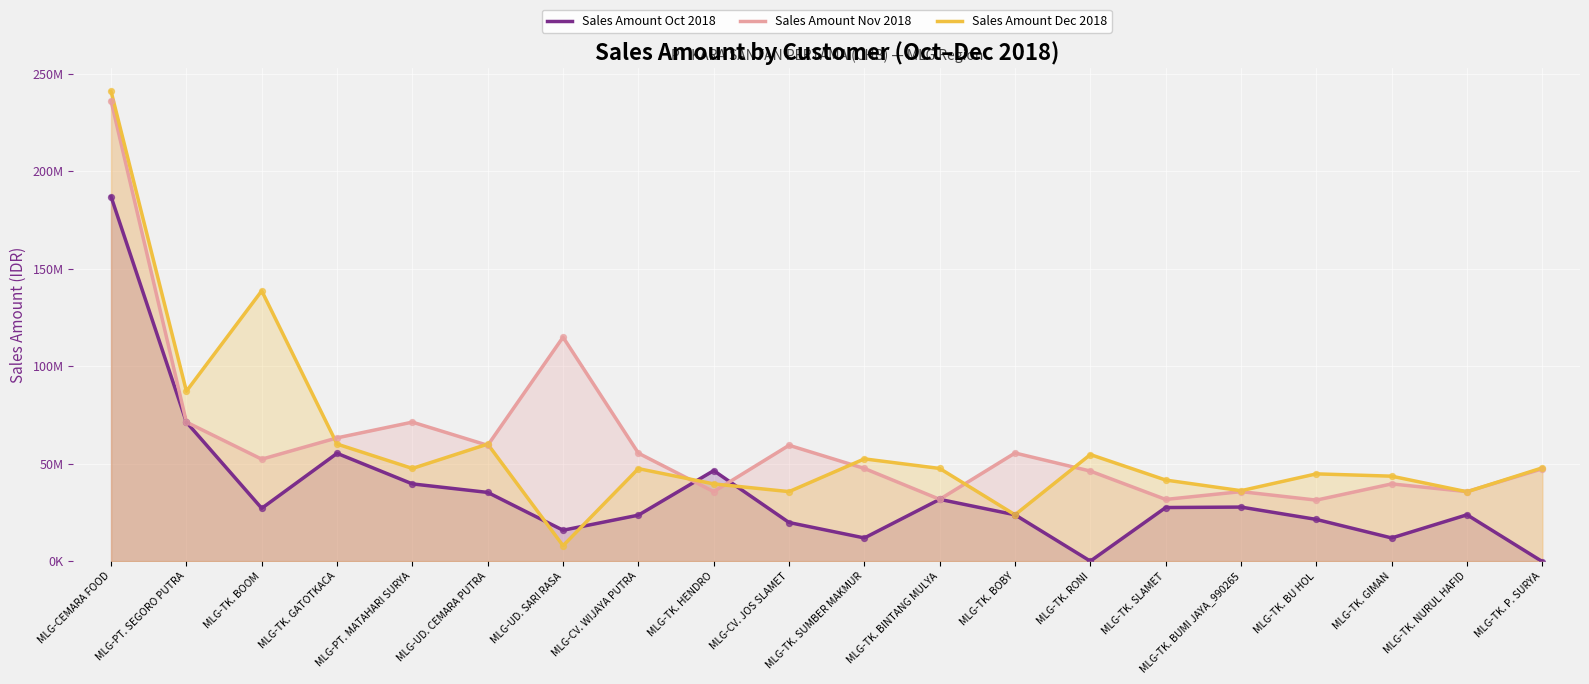

Which series contains the lowest Y value?

Sales Amount Oct 2018